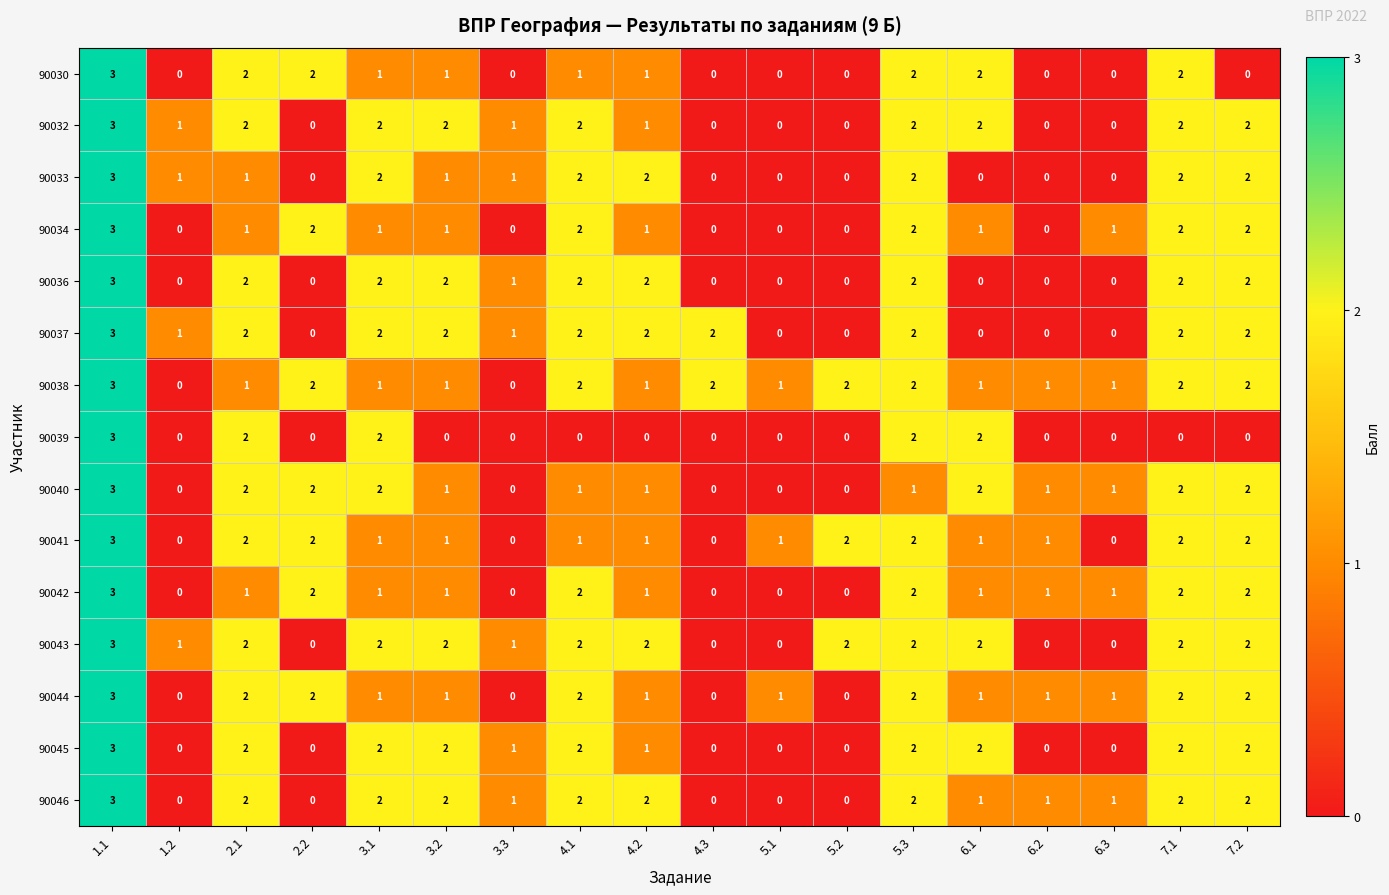

How many 90040 values are between 0 and 2?

17